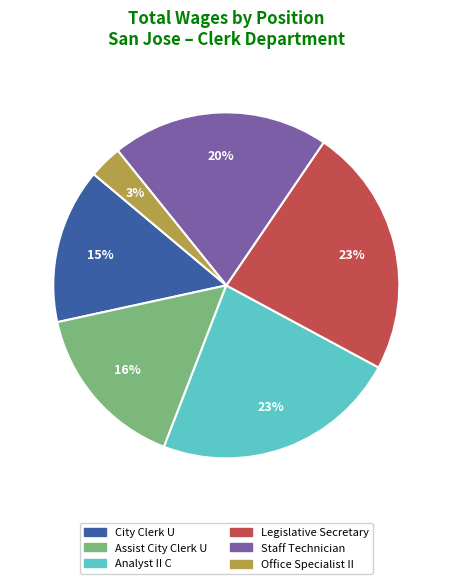

To the nearest percent, what is the average slice percentage?

17%